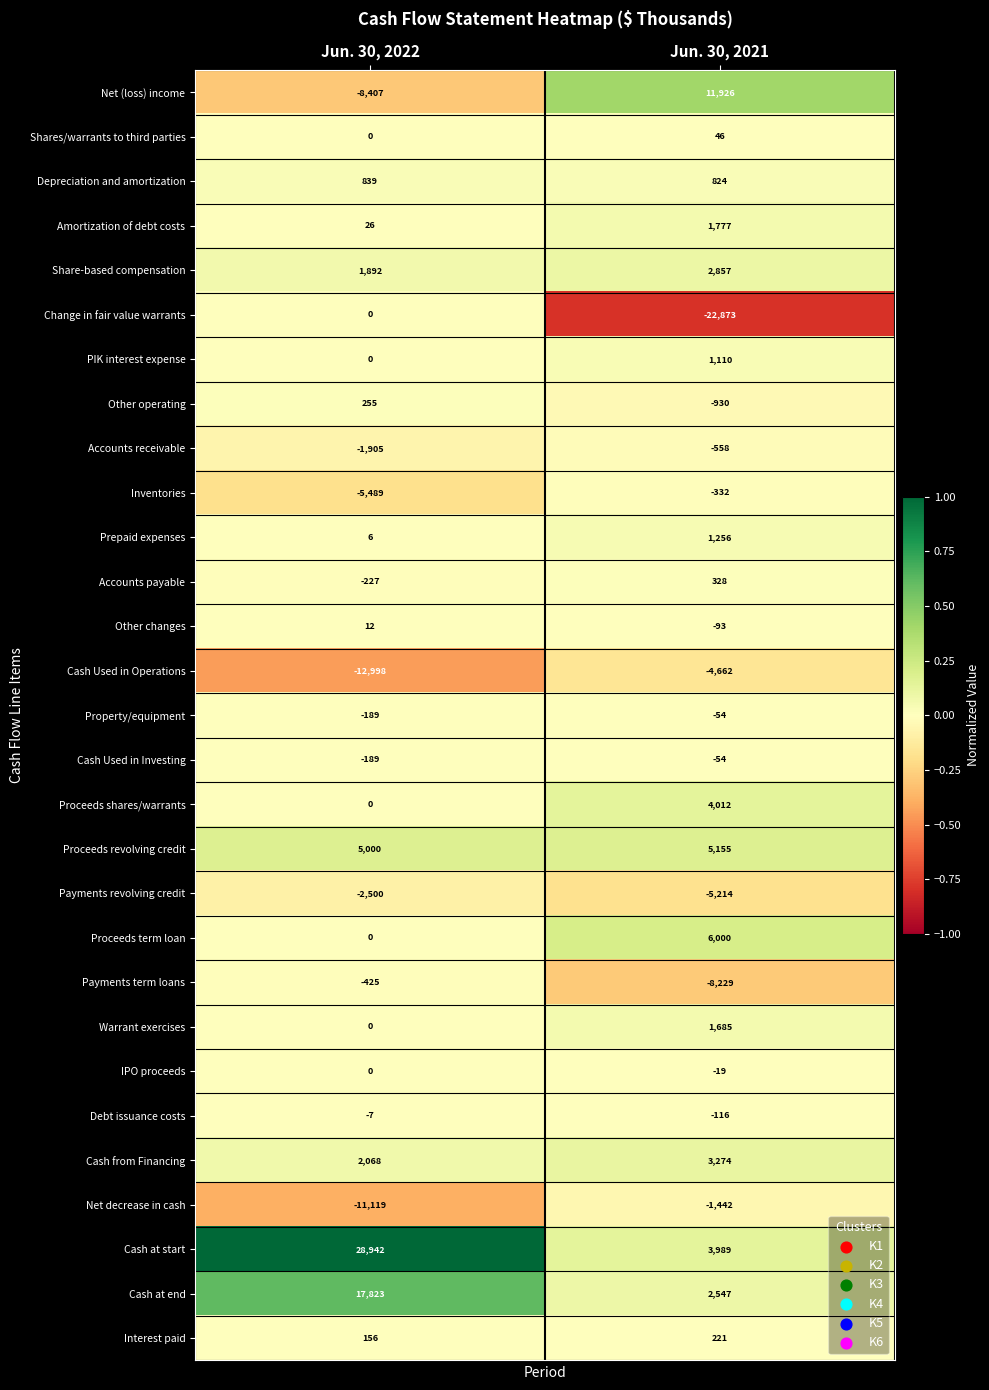

Rank the categories by Warrant exercises value from lowest to highest.

Jun. 30, 2022, Jun. 30, 2021